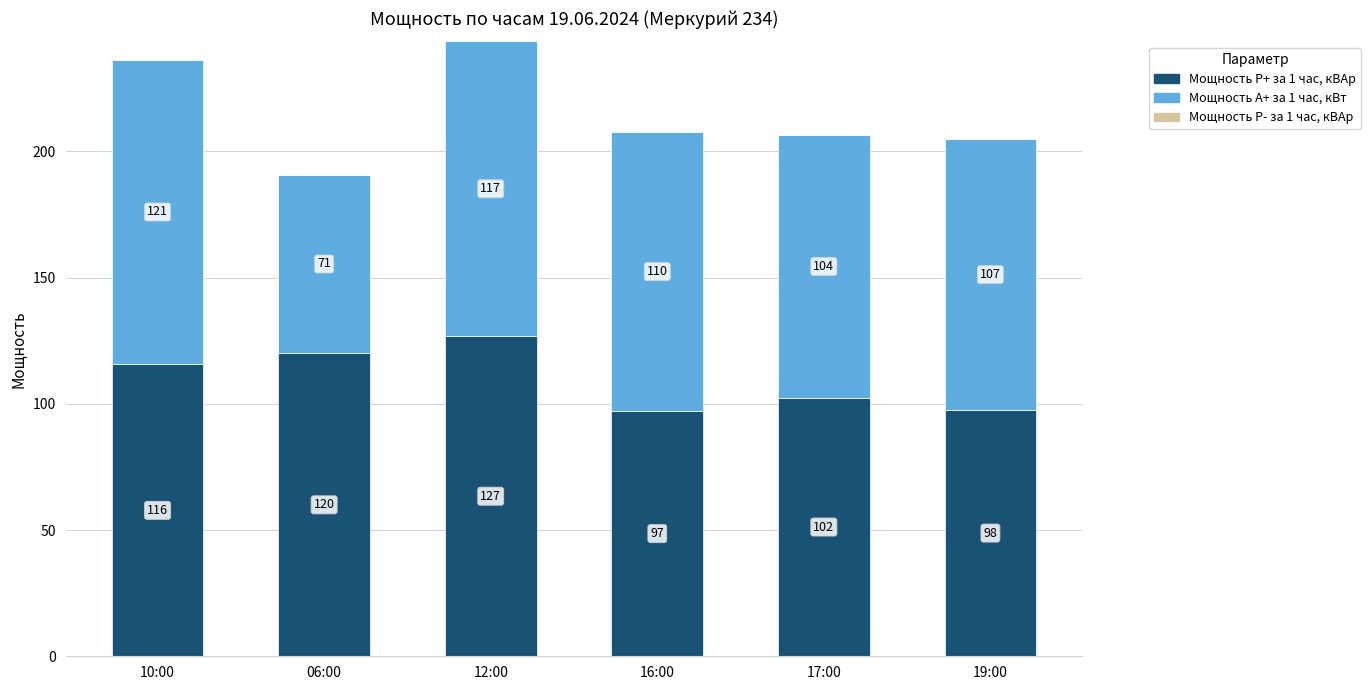

Is it true that Мощность Р+ за 1 час, кВАр equals 23.1 at 17:00?

False